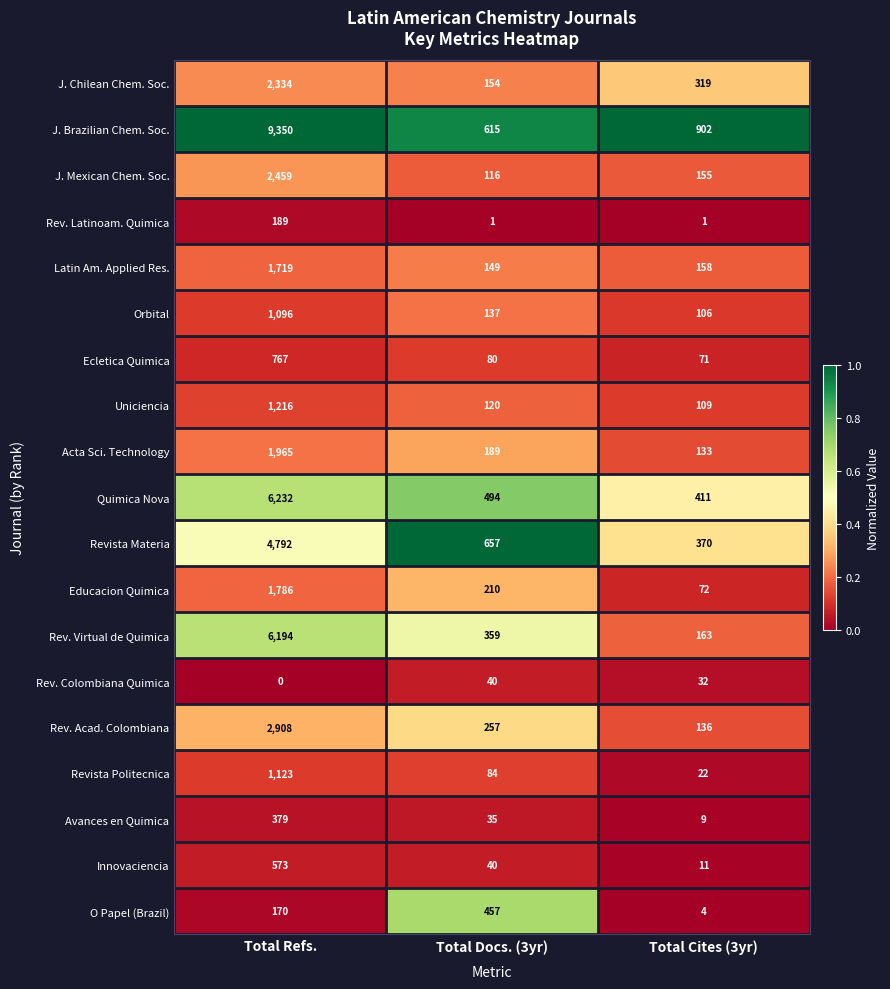

Count the number of data series in this chart.

19